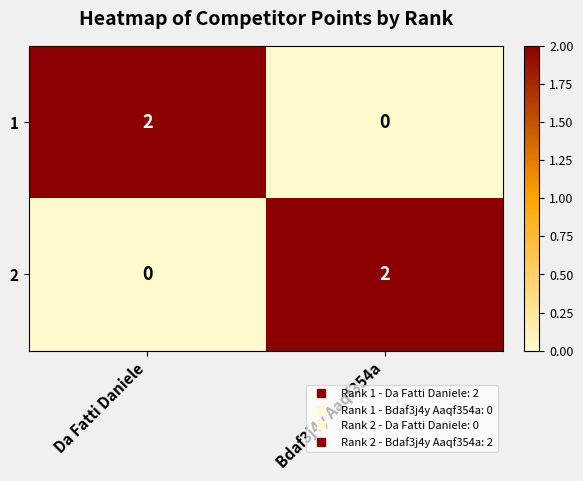

How many categories are shown in the chart?

2